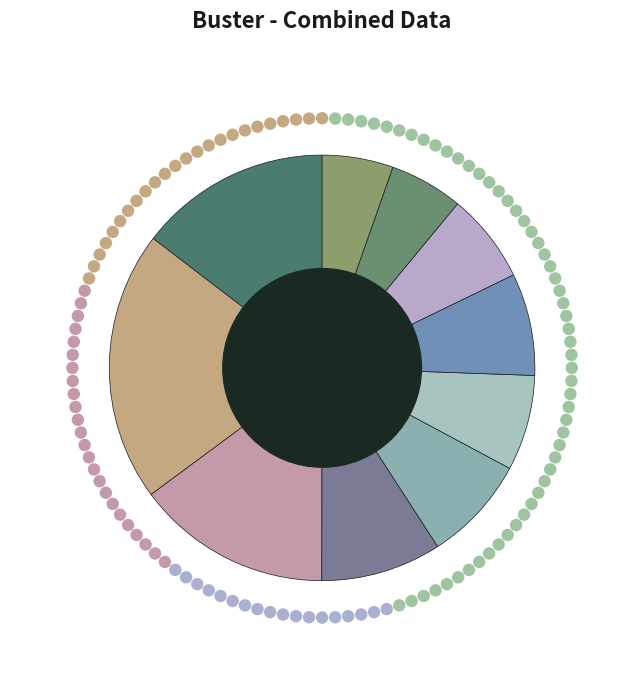

Is the sum of pct45 and pct55 greater than half?

No